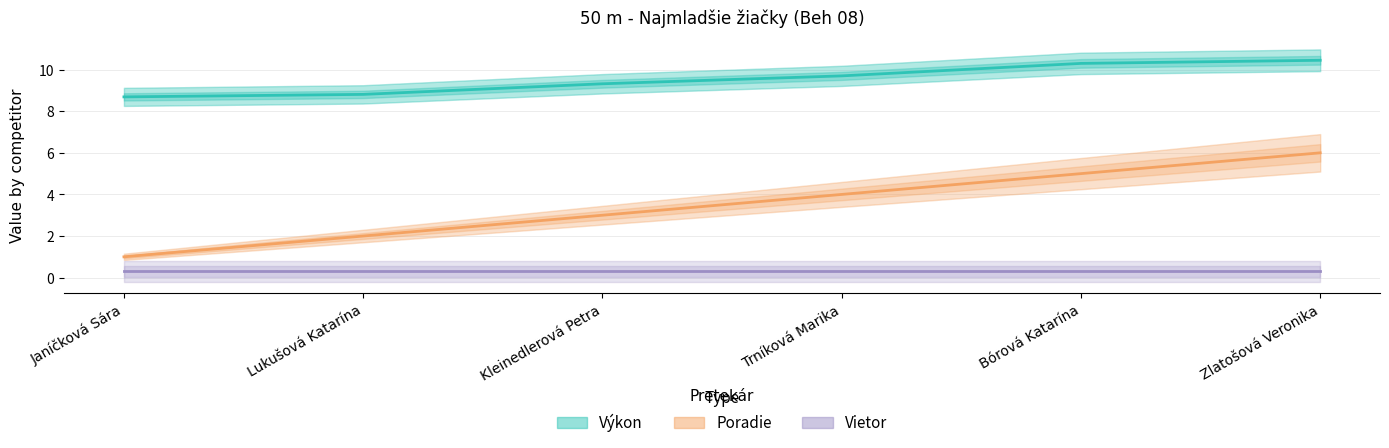

What is the minimum value for Poradie?

1.0